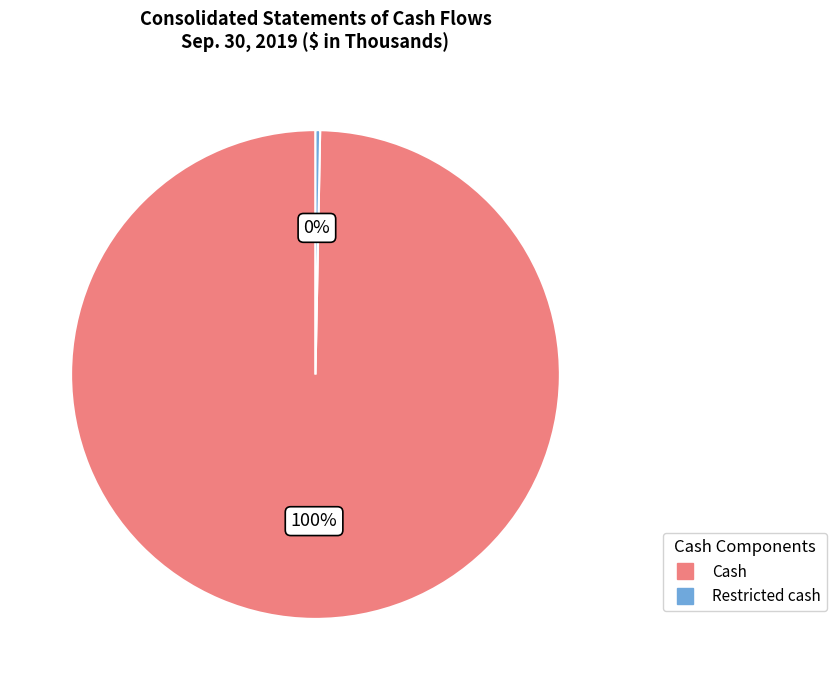

Is the sum of Cash and Restricted cash greater than half?

Yes